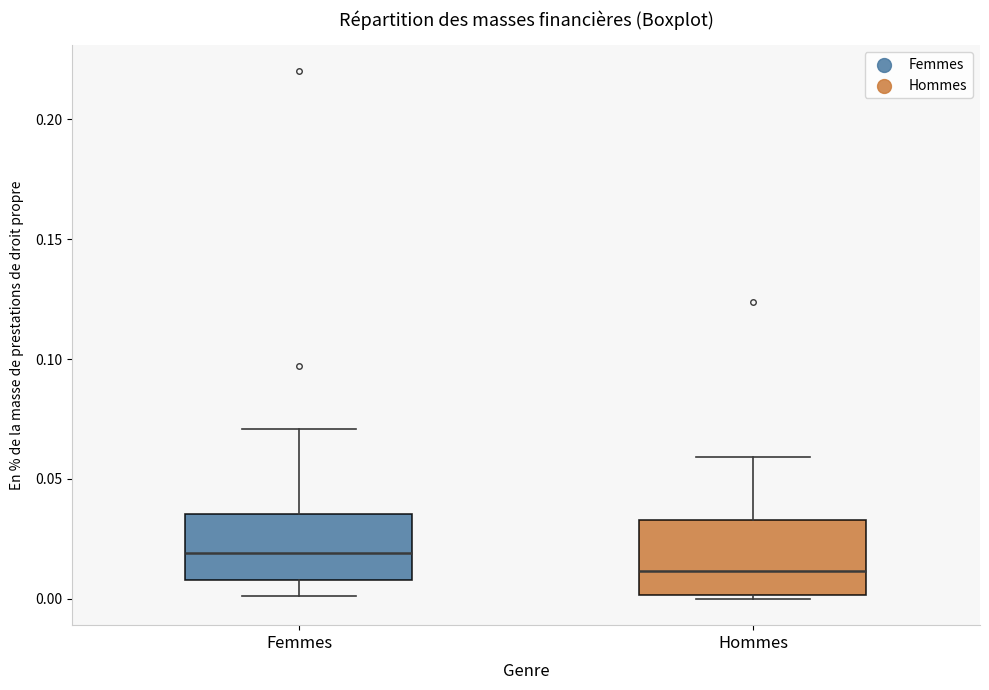

Where is the lower edge of the box for Hommes on the y-axis? The values are not printed on the chart, so give them approximately, as read against the axis.

0.000